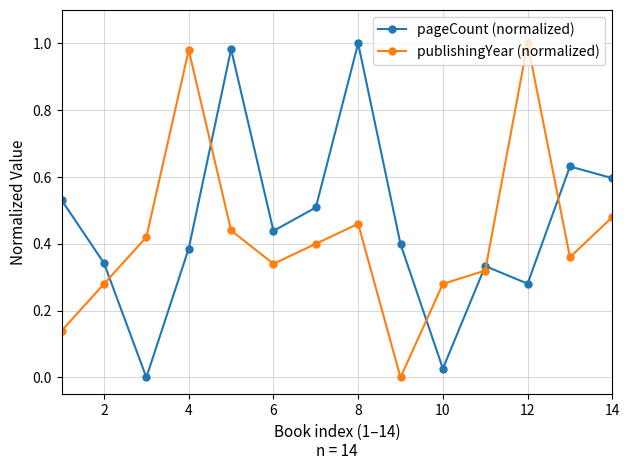

What is the sum of all publishingYear (normalized) values?

5.9